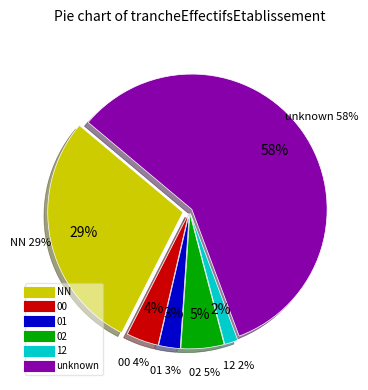

Is it true that 12 is 1% of the pie?

False